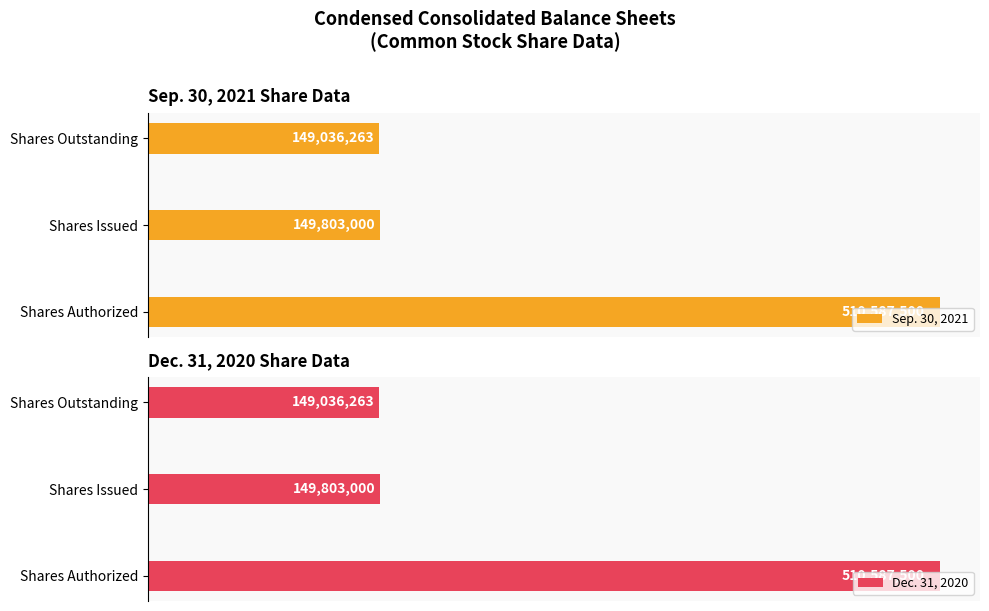

At how many categories does at least one series exceed 409527093?

1